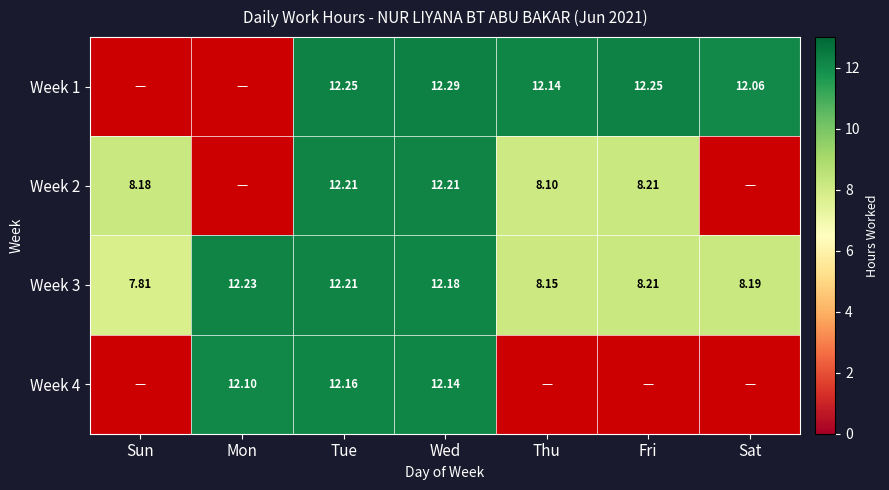

Which has a higher value, Mon or Tue?

Tue